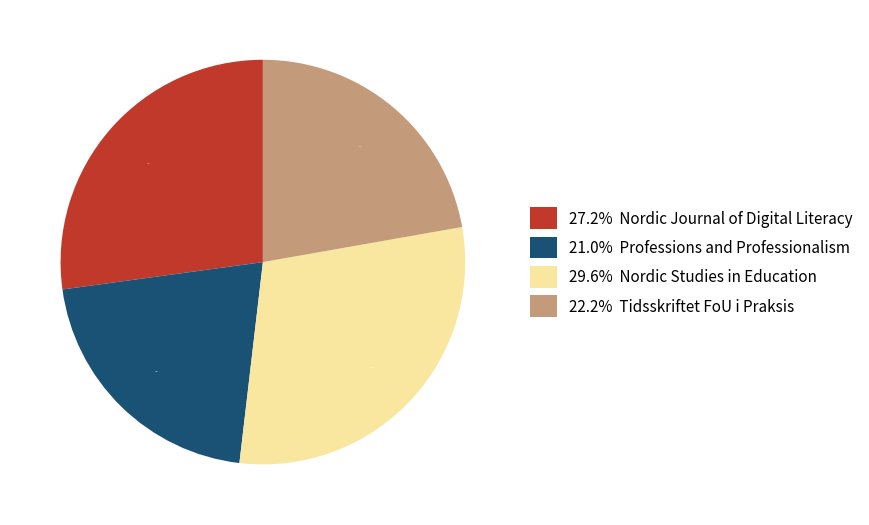

Is there a majority slice in this chart?

No